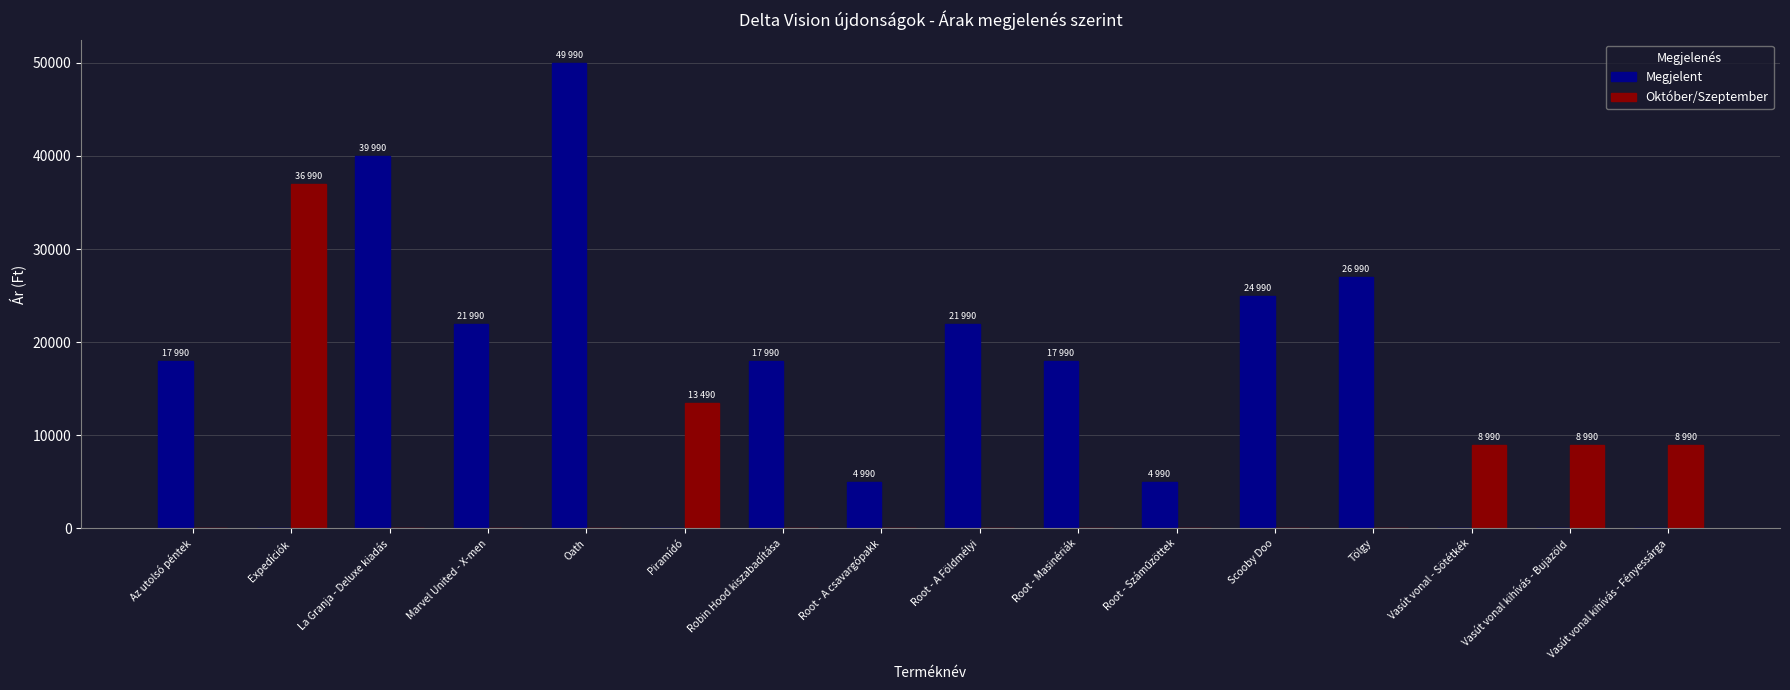

What is the difference between the Október/Szeptember values at Oath and Vasút vonal kihívás - Fényessárga?

8990